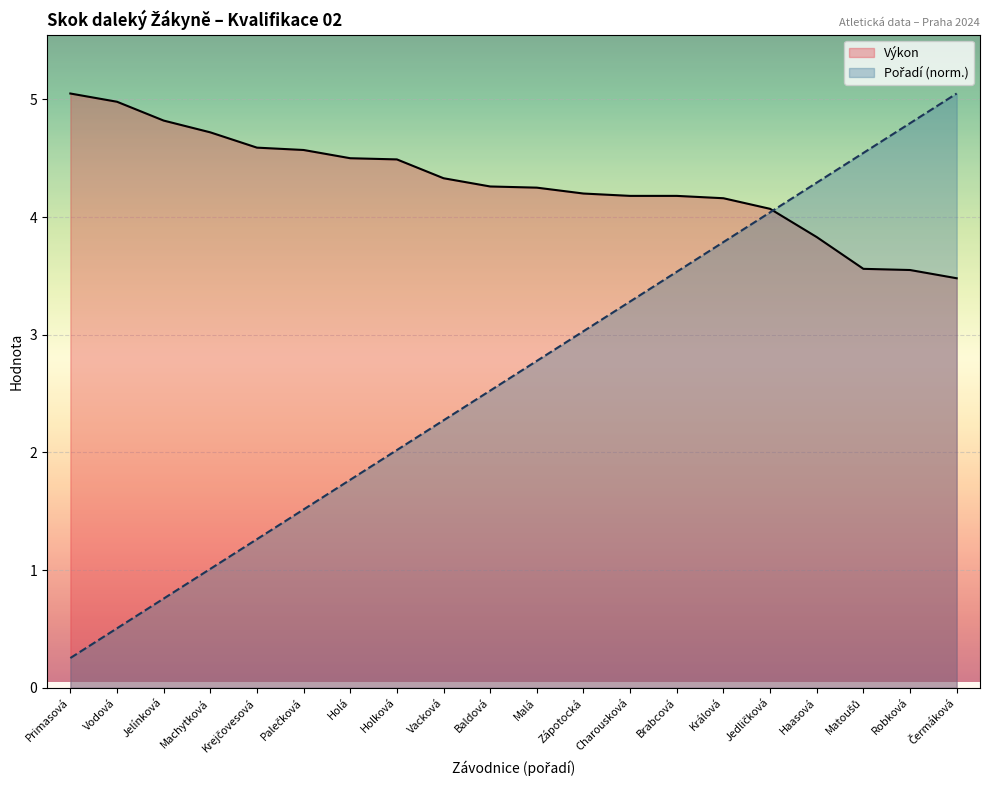

True or false: Výkon and Pořadí cross at least once.

True